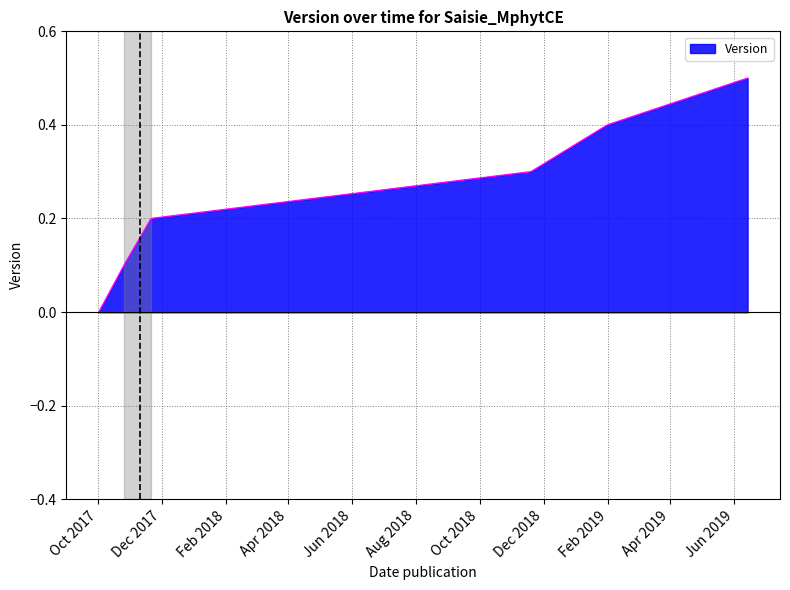

True or false: there are more than 0 points higher than both neighbors.

False